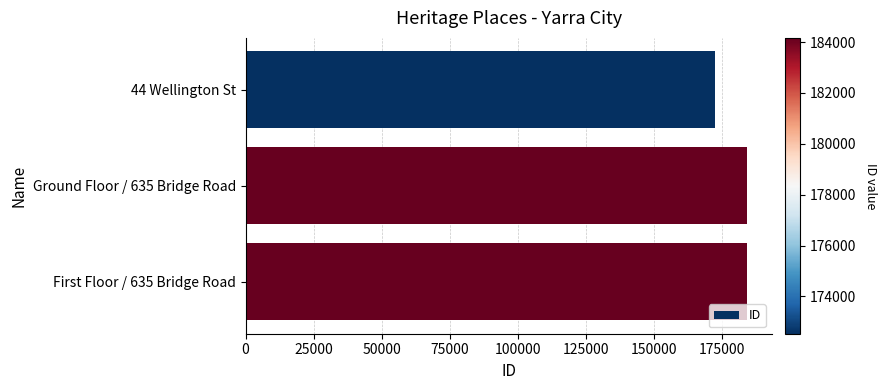

Between 44 Wellington St and Ground Floor / 635 Bridge Road, which is larger?

Ground Floor / 635 Bridge Road